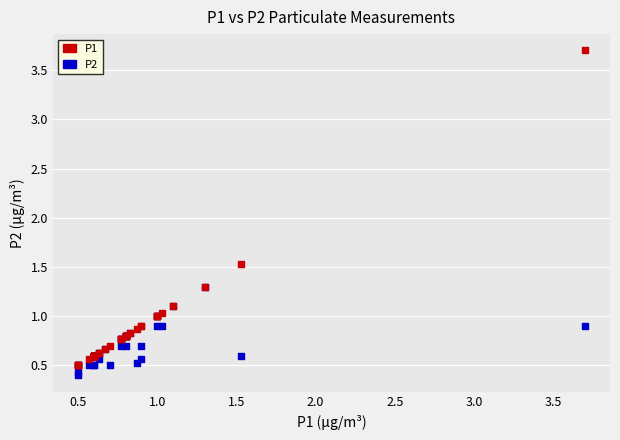

Across all series, what Y value is closest to 2?

1.5